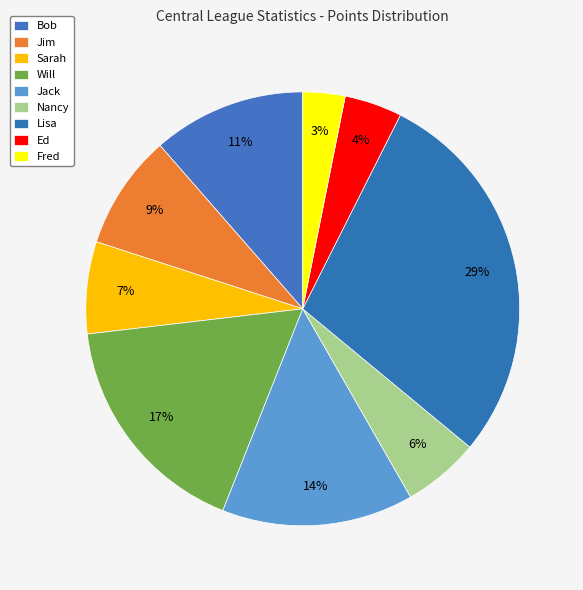

Combined, what portion of the pie is Sarah and Ed?

11.1%